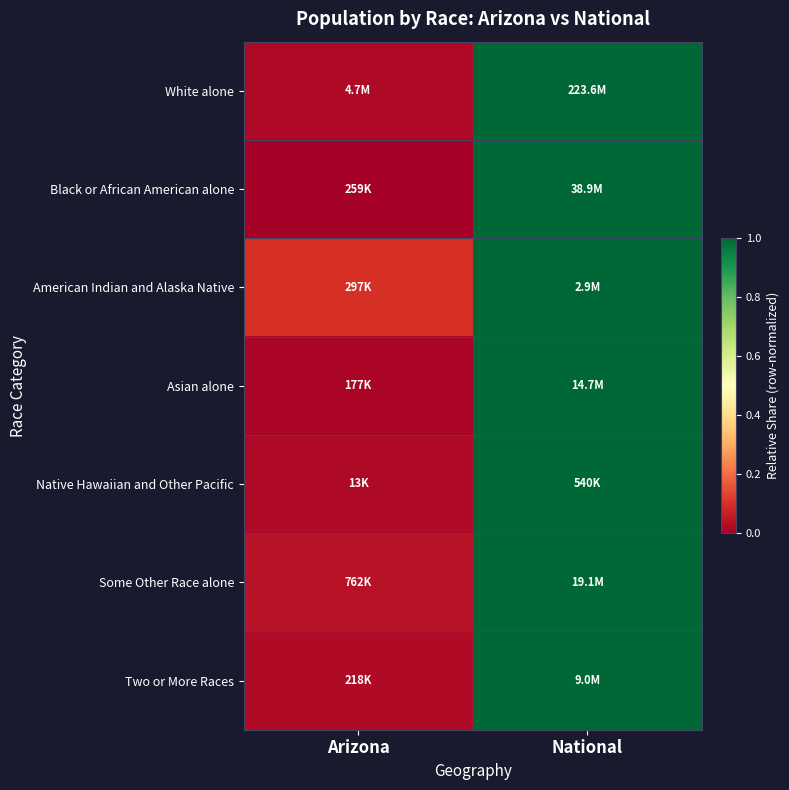

At how many categories does at least one series exceed 0?

2